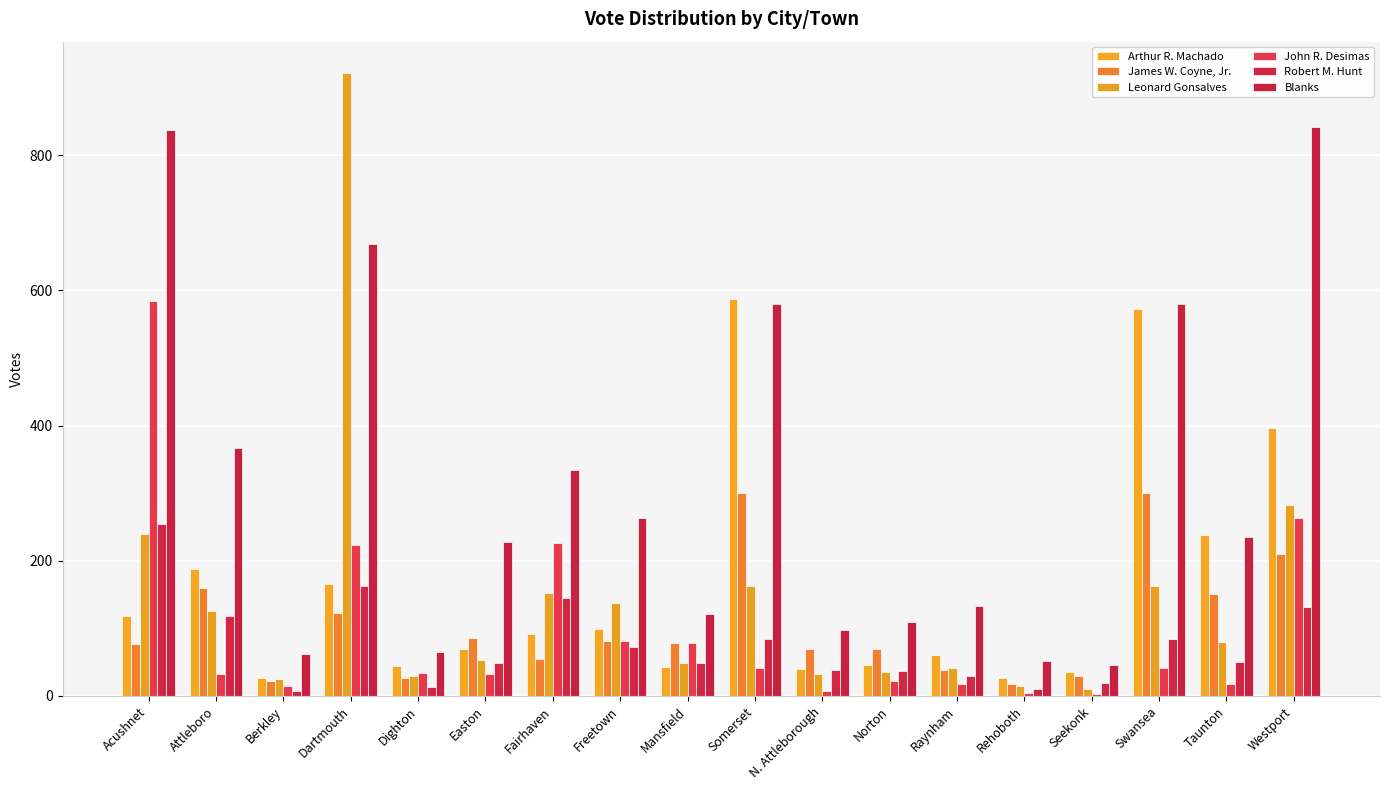

What is the value of the Robert M. Hunt bar at the 7th from the left?

145